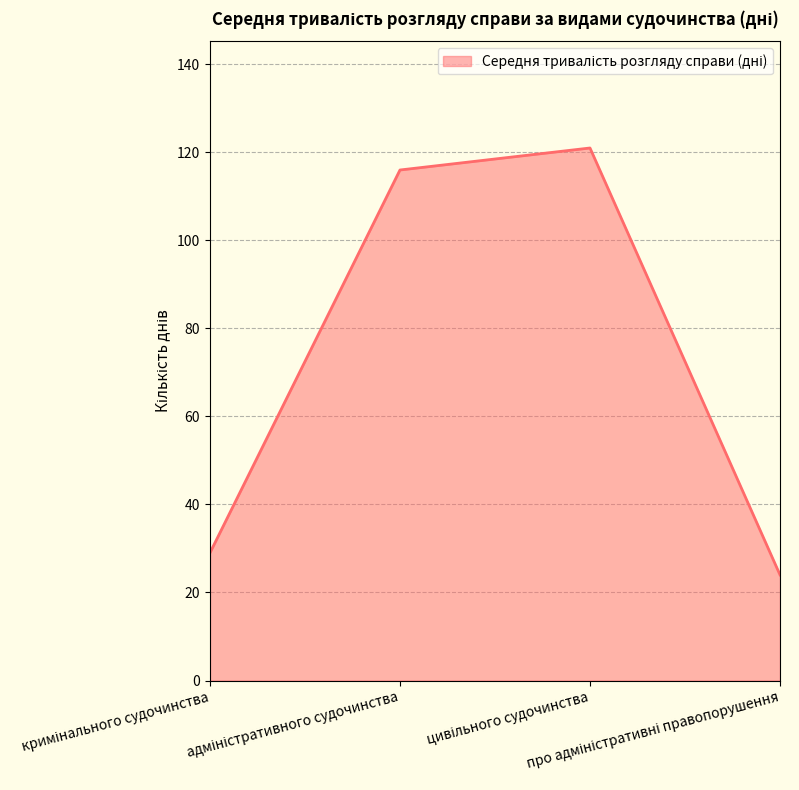

What is the difference between the maximum and second lowest values?

92